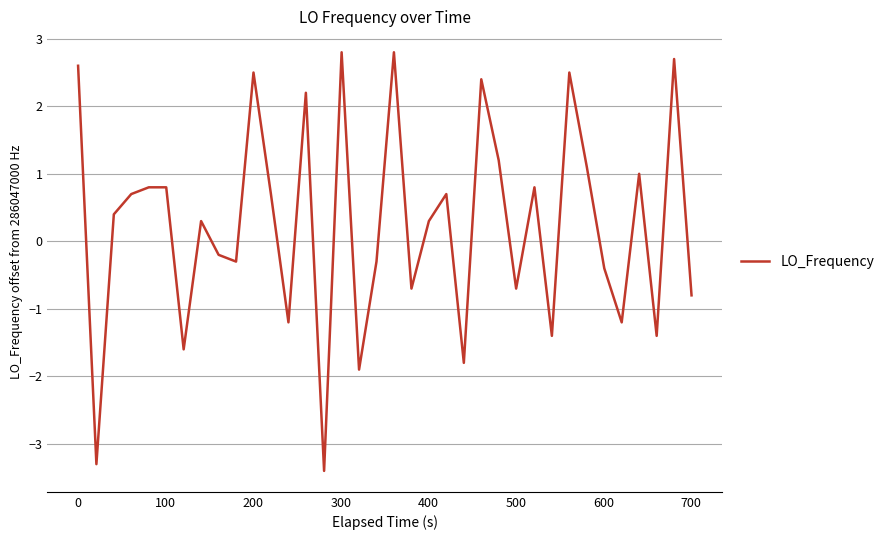

What is the maximum value shown in the chart?

2.8